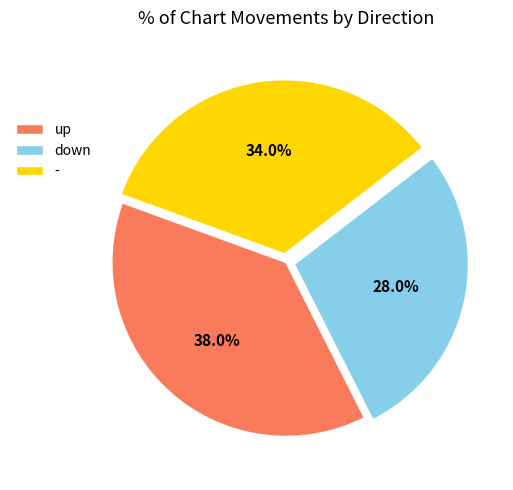

To the nearest percent, what percentage of the pie is down?

28%